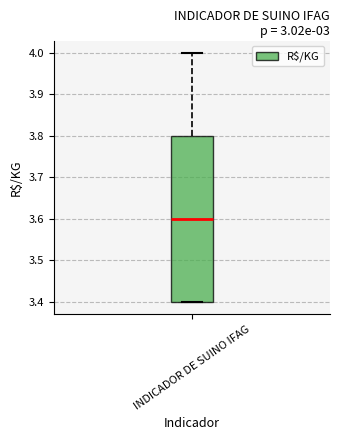

Transcribe this box plot: give where the median line is, the range the box spans, and where the two whiskers end, as read against the y-axis. The values are not printed on the chart, so give them approximately, as read against the axis.

median 3.6, box 3.4 to 3.8, whiskers 3.4 to 4.0